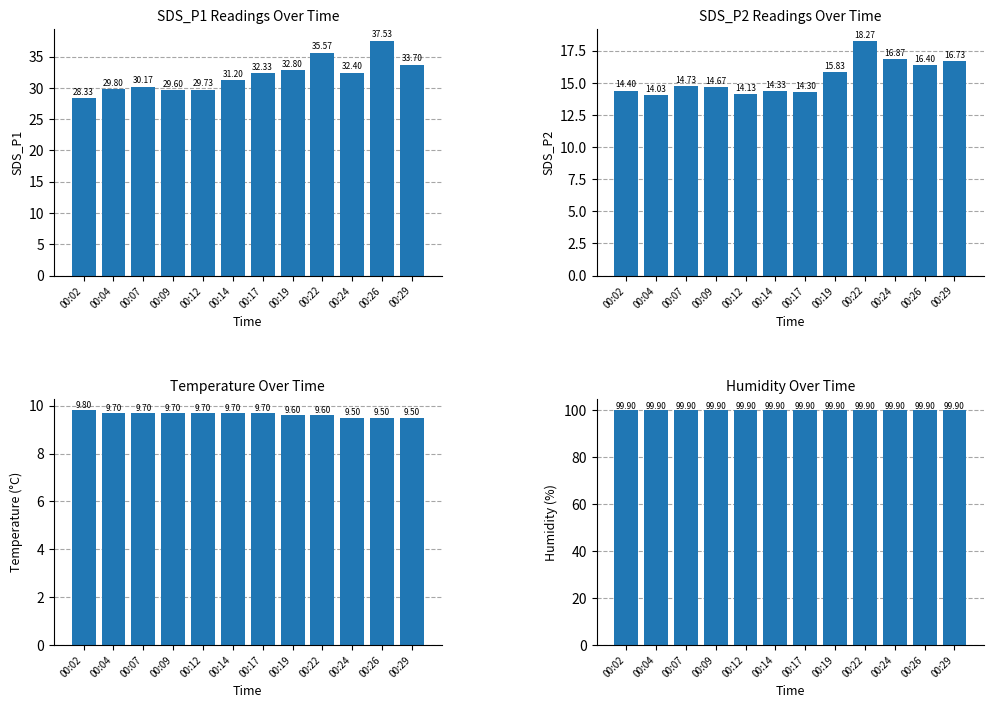

Count the number of data series in this chart.

4